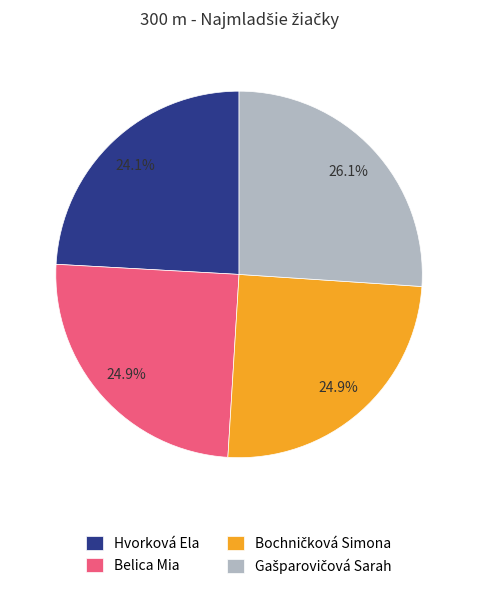

Is there any slice that represents more than half of the pie?

No